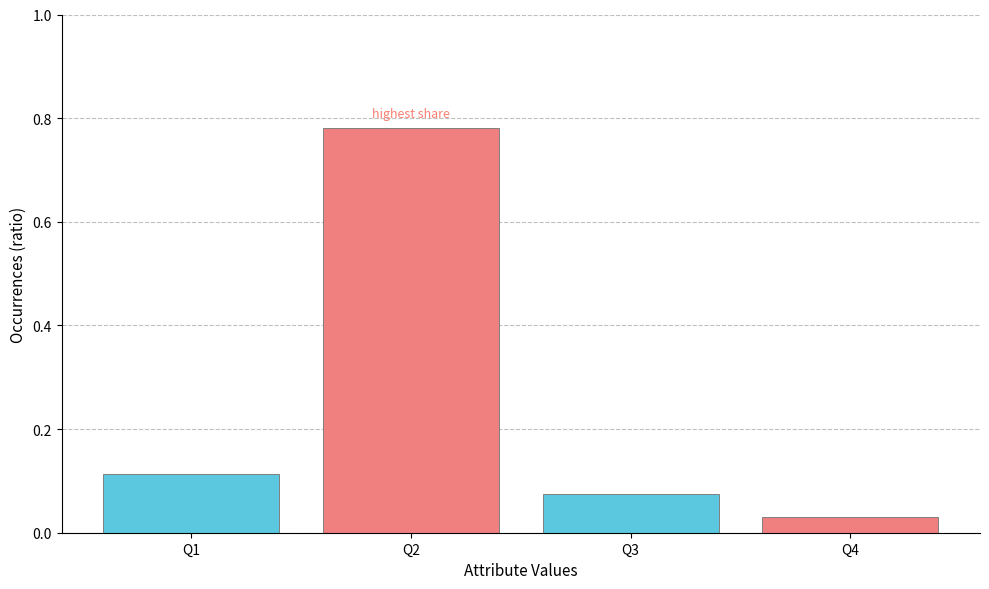

List the labels in order of value, largest first.

Q2, Q1, Q3, Q4